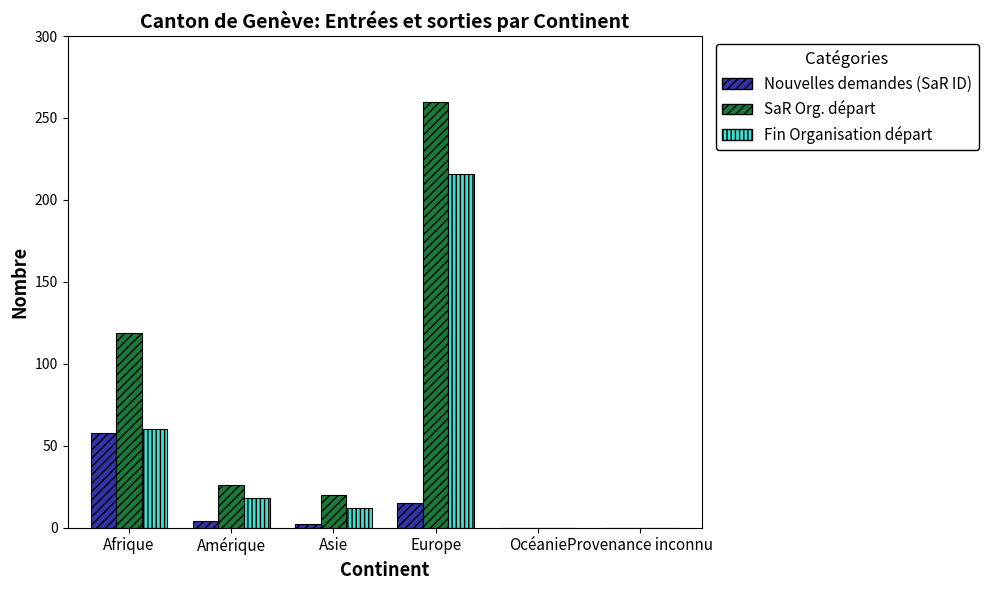

Which category has the highest value in the Fin Organisation départ series?

Europe